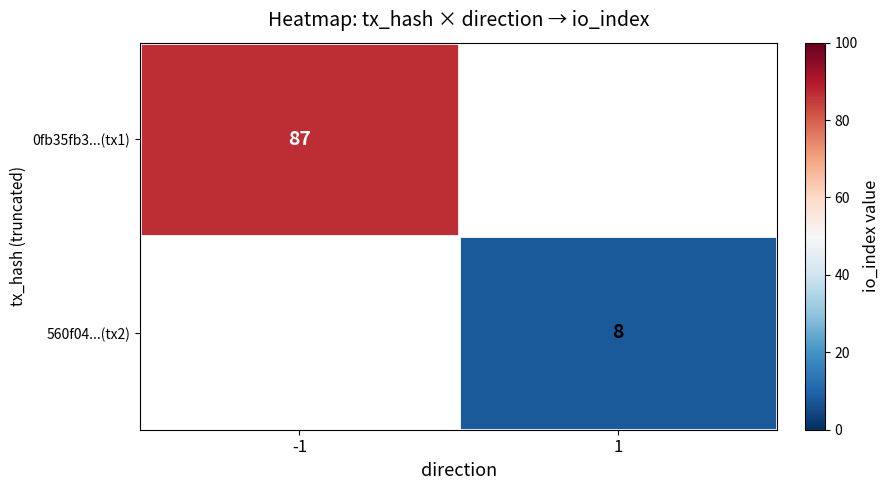

Is it true that 0fb35fb3...(tx1) equals 87 at -1?

True